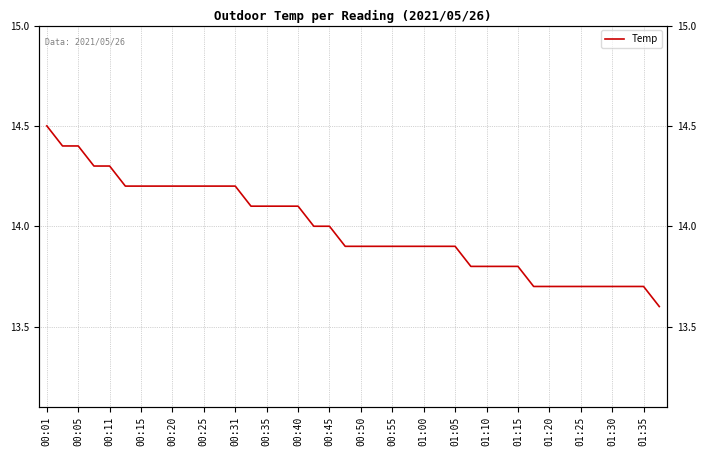

True or false: there are more than 0 points higher than both neighbors.

False